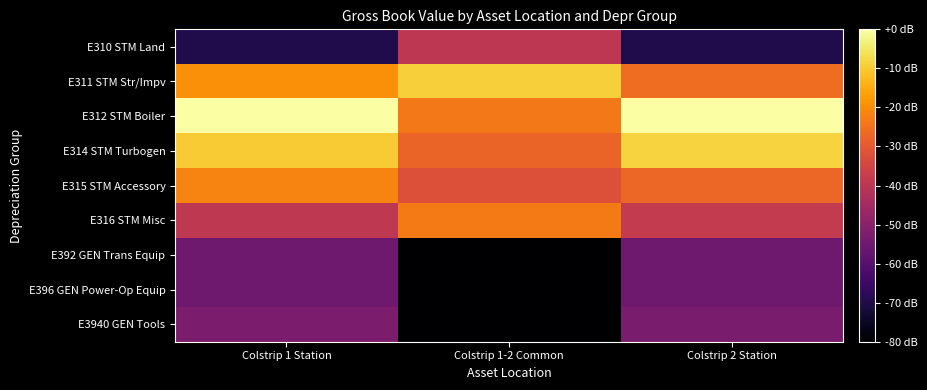

At Colstrip 1 Station, list the series in order from largest to smallest.

E312 STM Boiler, E314 STM Turbogen, E311 STM Str/Impv, E315 STM Accessory, E316 STM Misc, E3940 GEN Tools, E392 GEN Trans Equip, E396 GEN Power-Op Equip, E310 STM Land